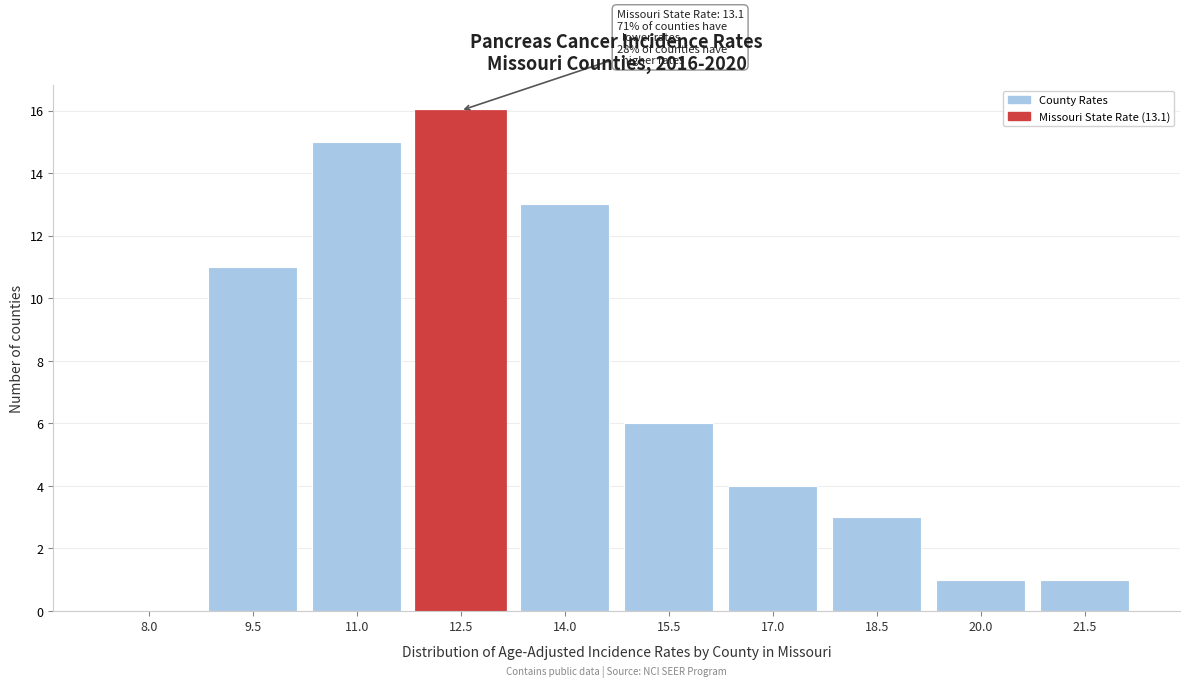

Reading right to left, what are all the values shown in this chart?

21.5=1	20.0=1	18.5=3	17.0=4	15.5=6	14.0=13	12.5=16	11.0=15	9.5=11	8.0=0